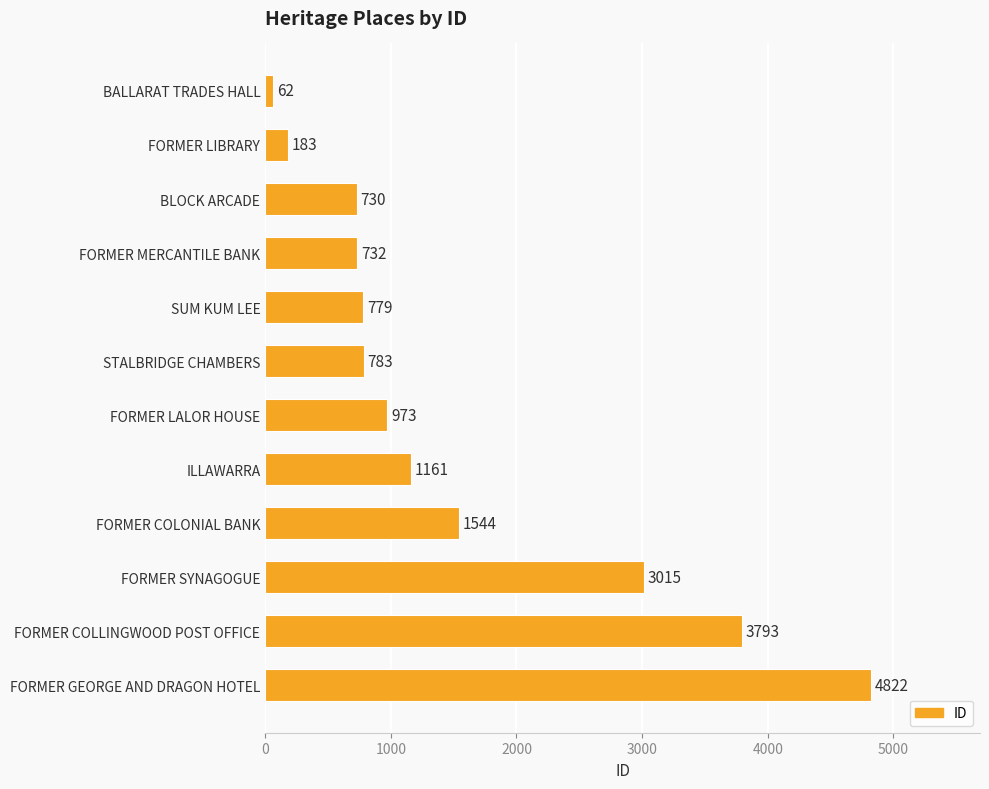

True or false: the data shows 6339 at FORMER GEORGE AND DRAGON HOTEL.

False